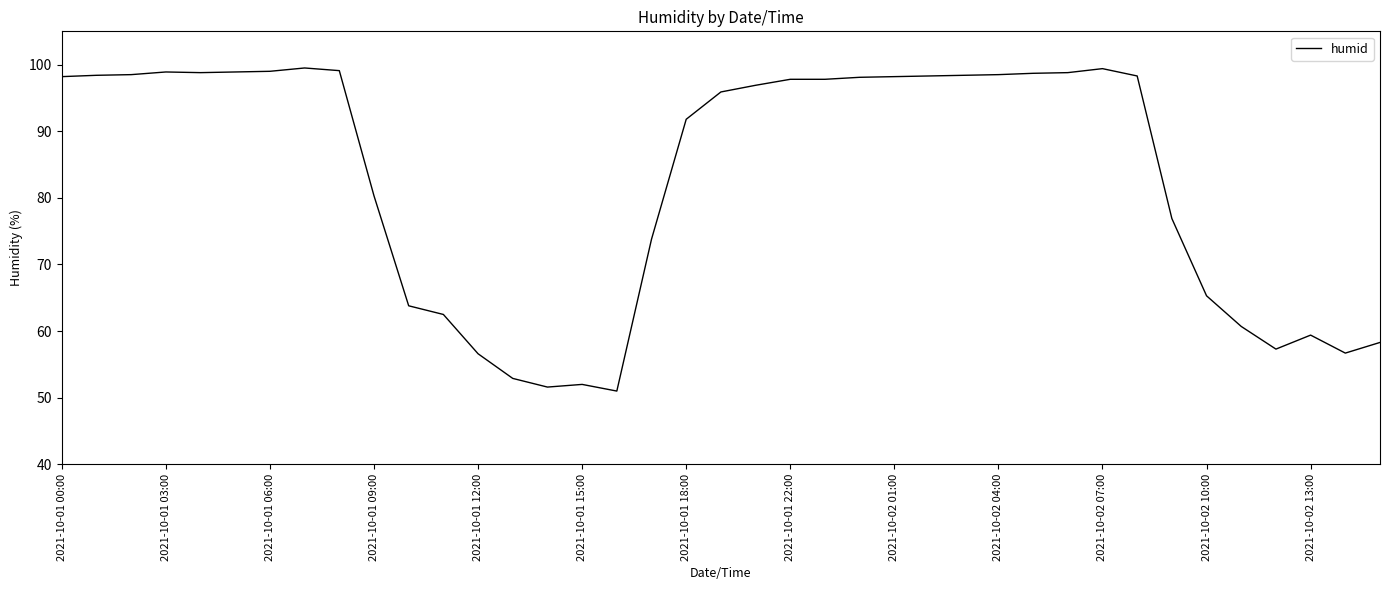

How many lines are shown in the chart?

1